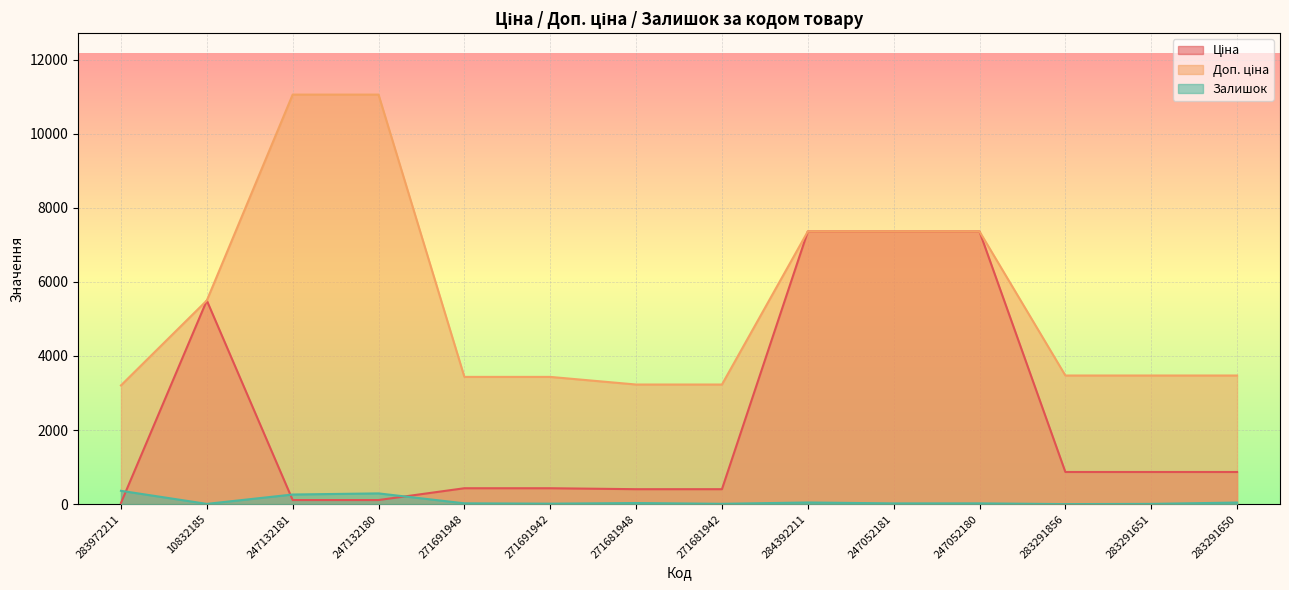

Does the chart display data point markers on the line(s)?

No